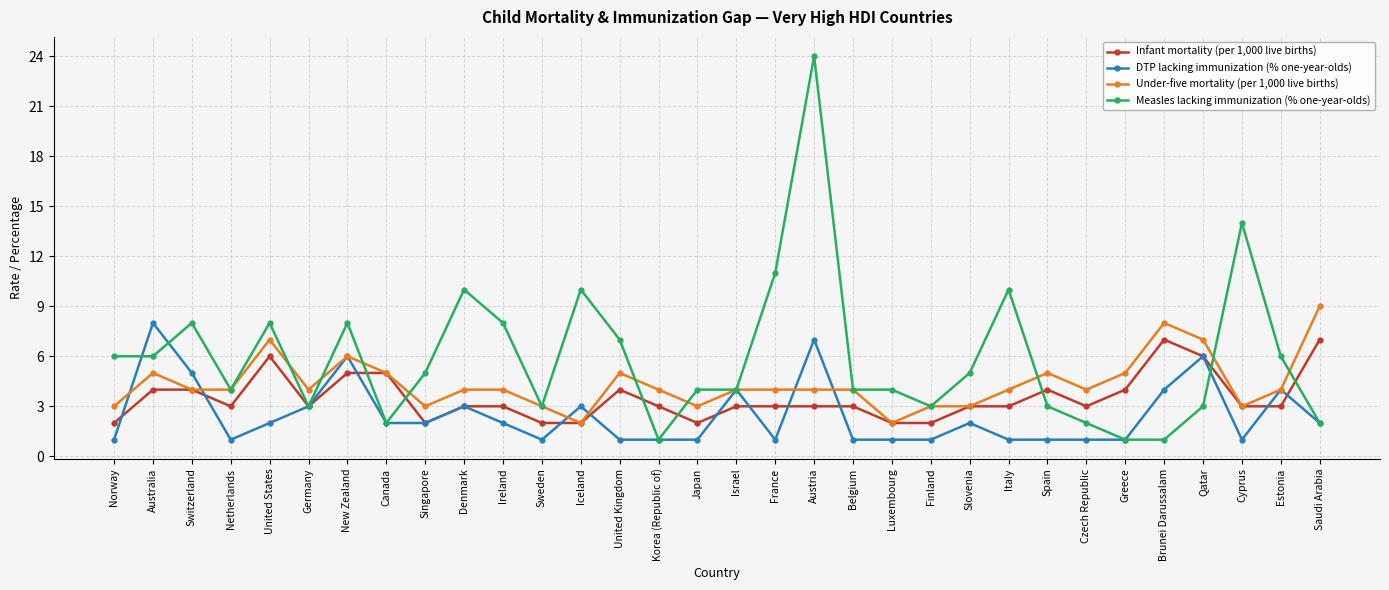

What is the difference between the Measles lacking immunization (% one-year-olds) values at Netherlands and Norway?

2